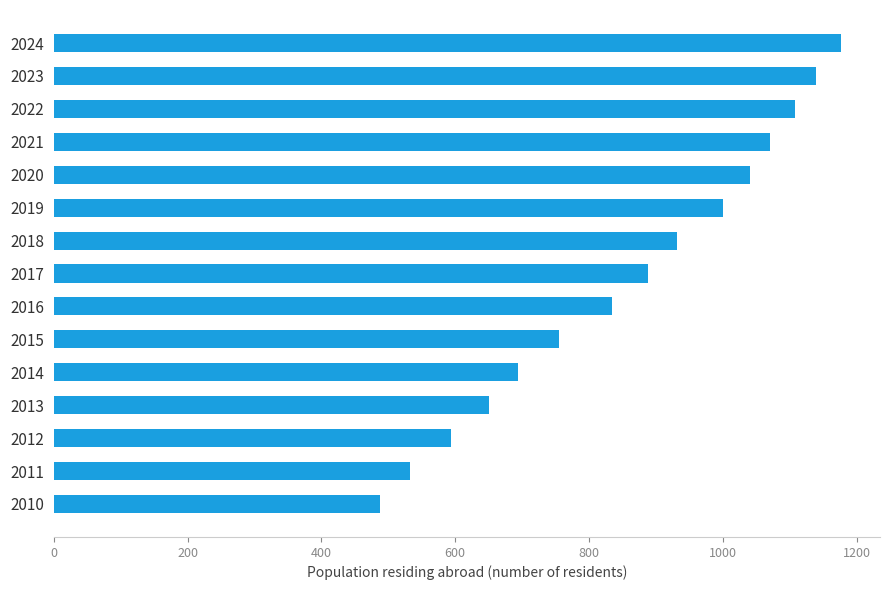

How many bars are there in total?

15